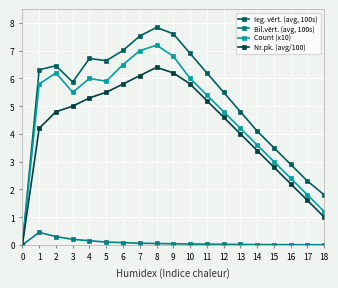

Which series has the widest spread of values?

Ieg. vērt. (avg, 100s)